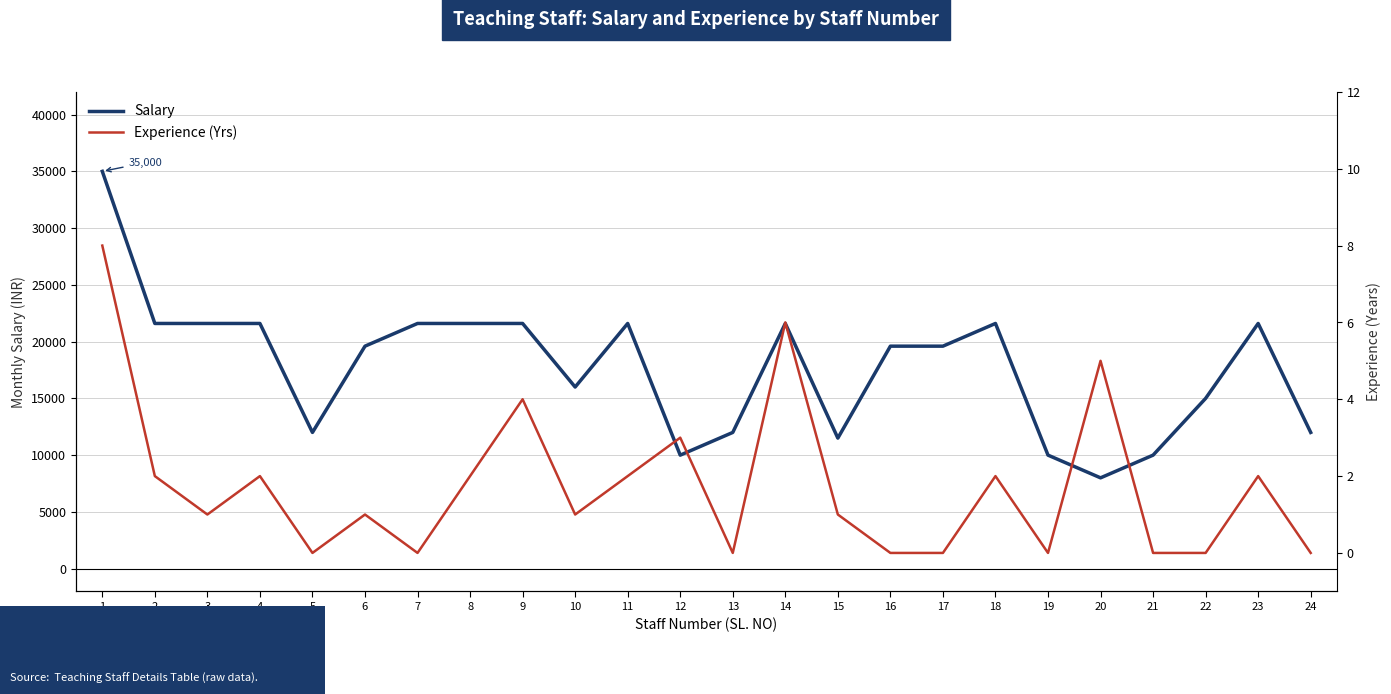

At which label does Salary reach its peak?

1